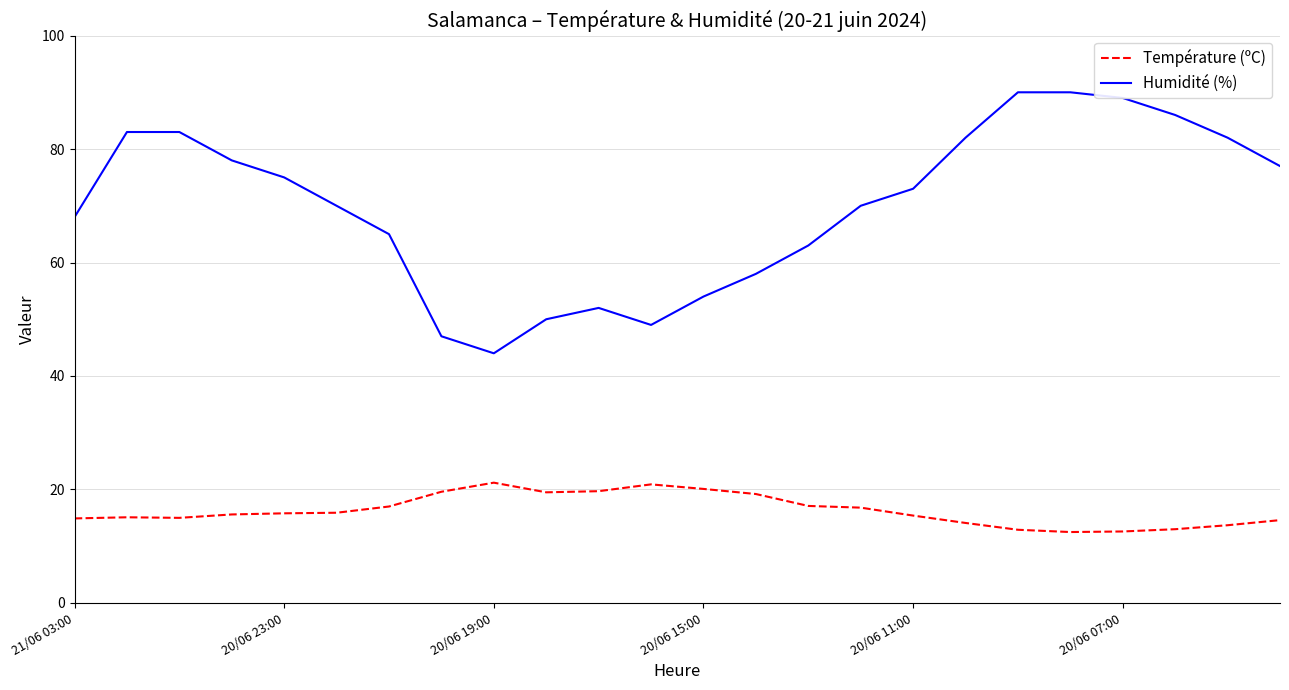

Count the number of categories in the chart.

24